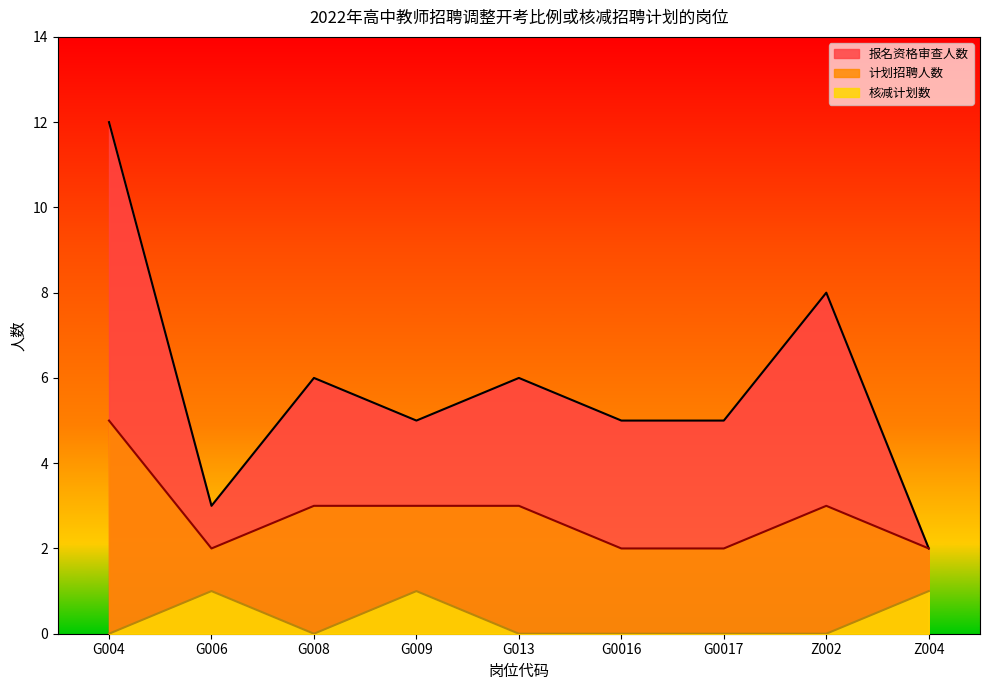

Which label corresponds to the largest value in the chart?

G004